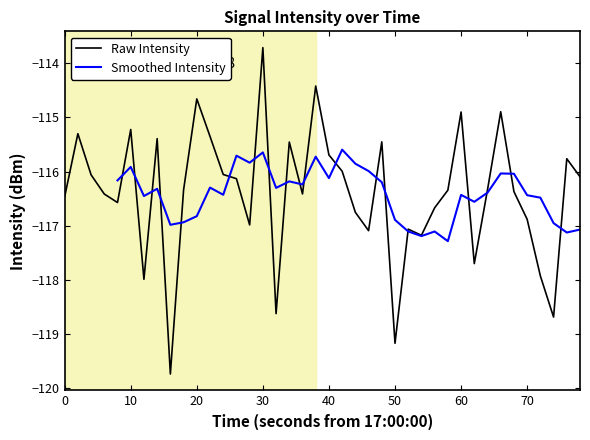

What is the highest value of the Raw Intensity series?

-113.7